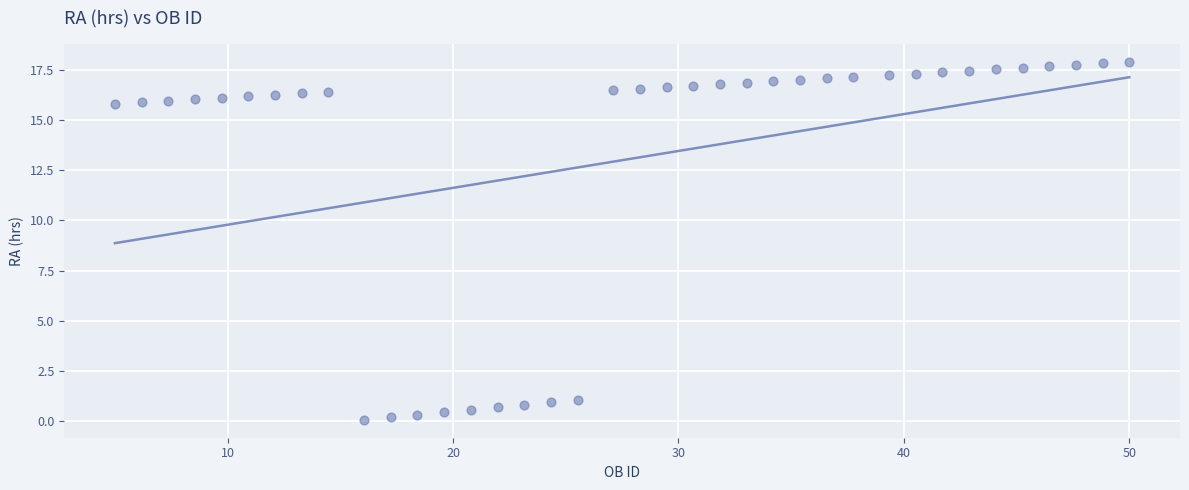

What is the range of Y values (max minus min)?

17.8